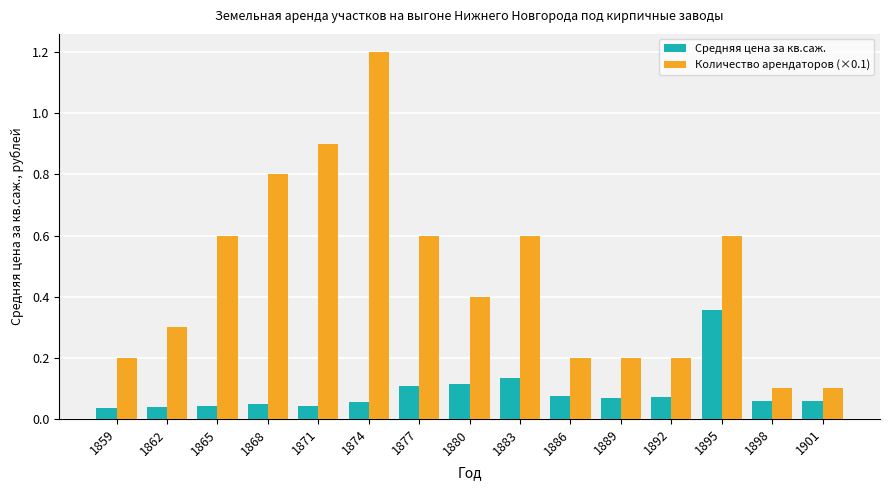

List the series in order of their peak value, lowest first.

Средняя цена за кв.саж., Количество арендаторов (×0.1)